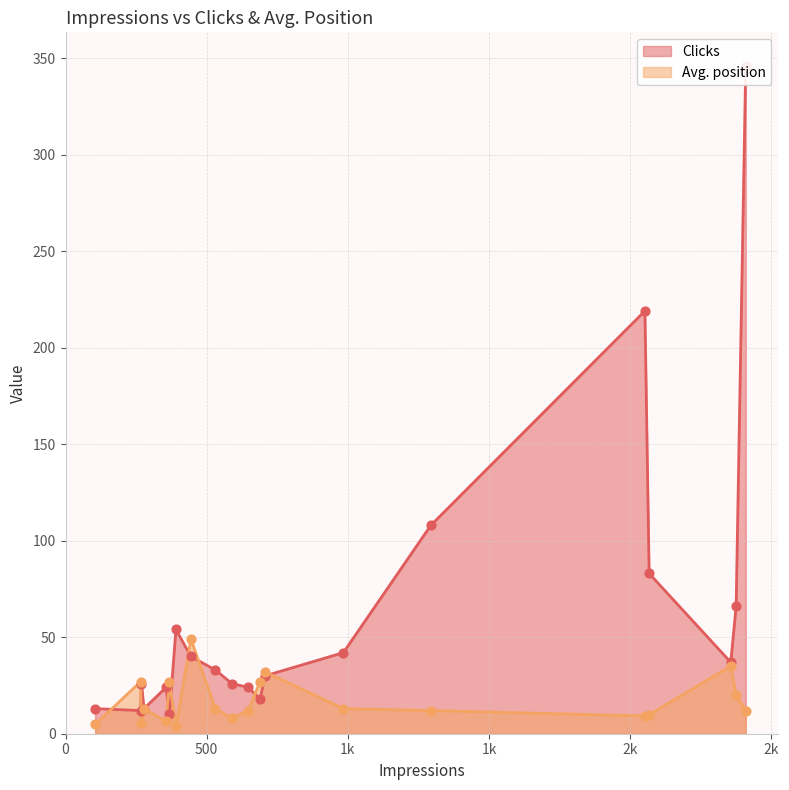

Which series reaches the maximum Y coordinate?

Clicks